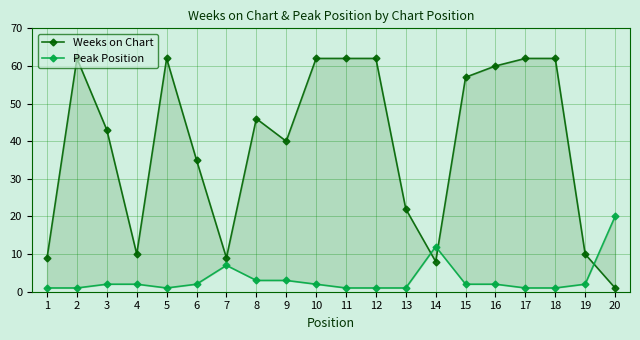

What is the greatest value displayed?

62